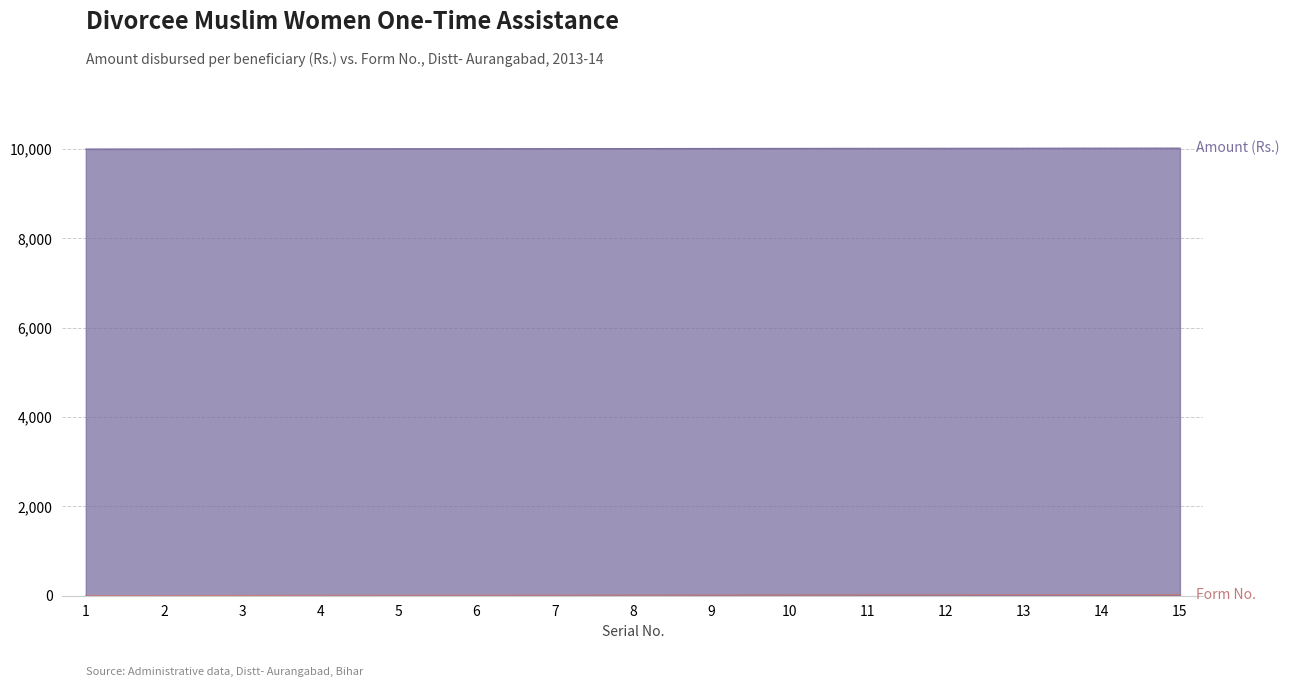

What is the value of the 13th point from the left?

21